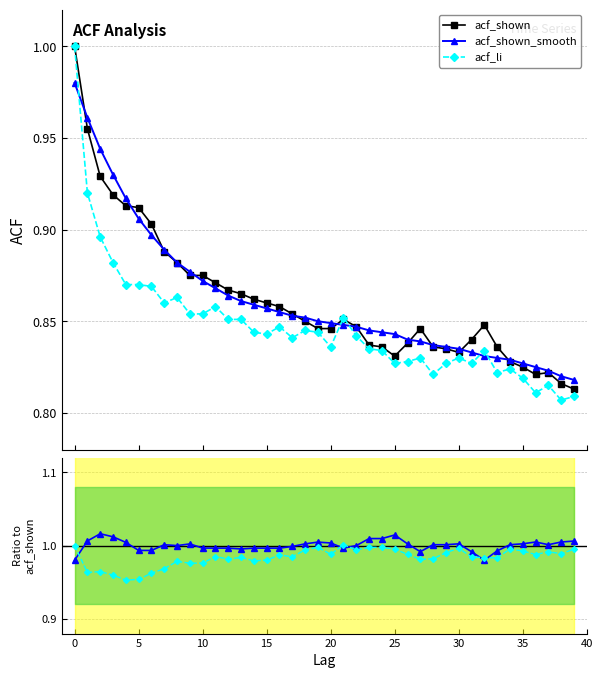

Which series has the largest total across all categories?

acf_shown_smooth